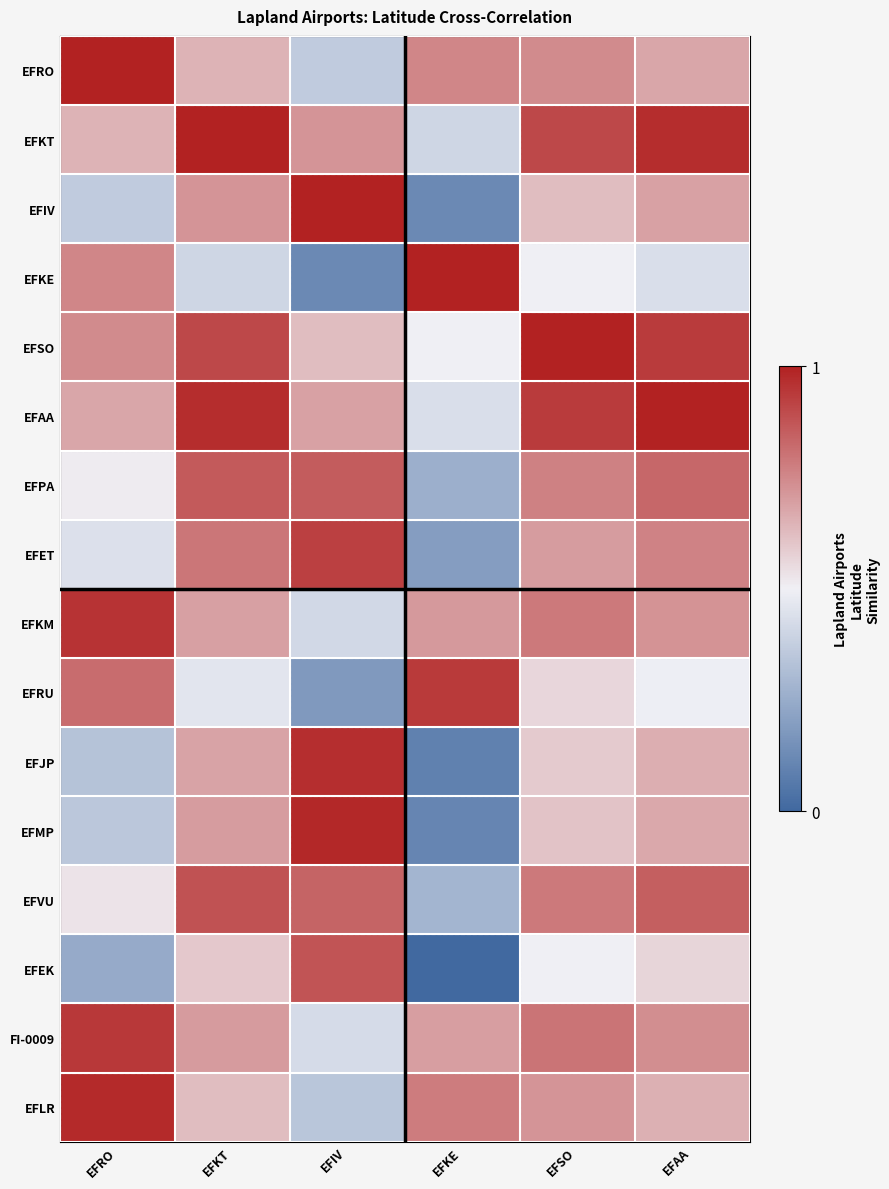

Between EFKE and EFAA, which is larger?

EFKE